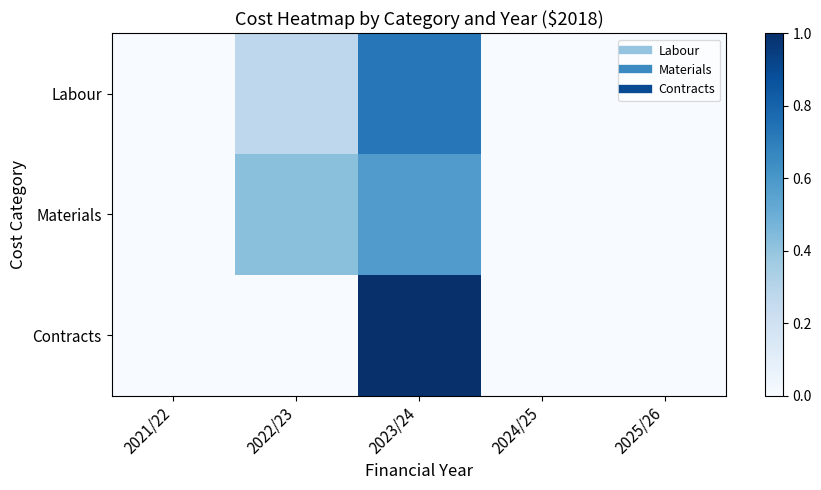

Which series changed the most between 2024/25 and 2025/26?

Labour